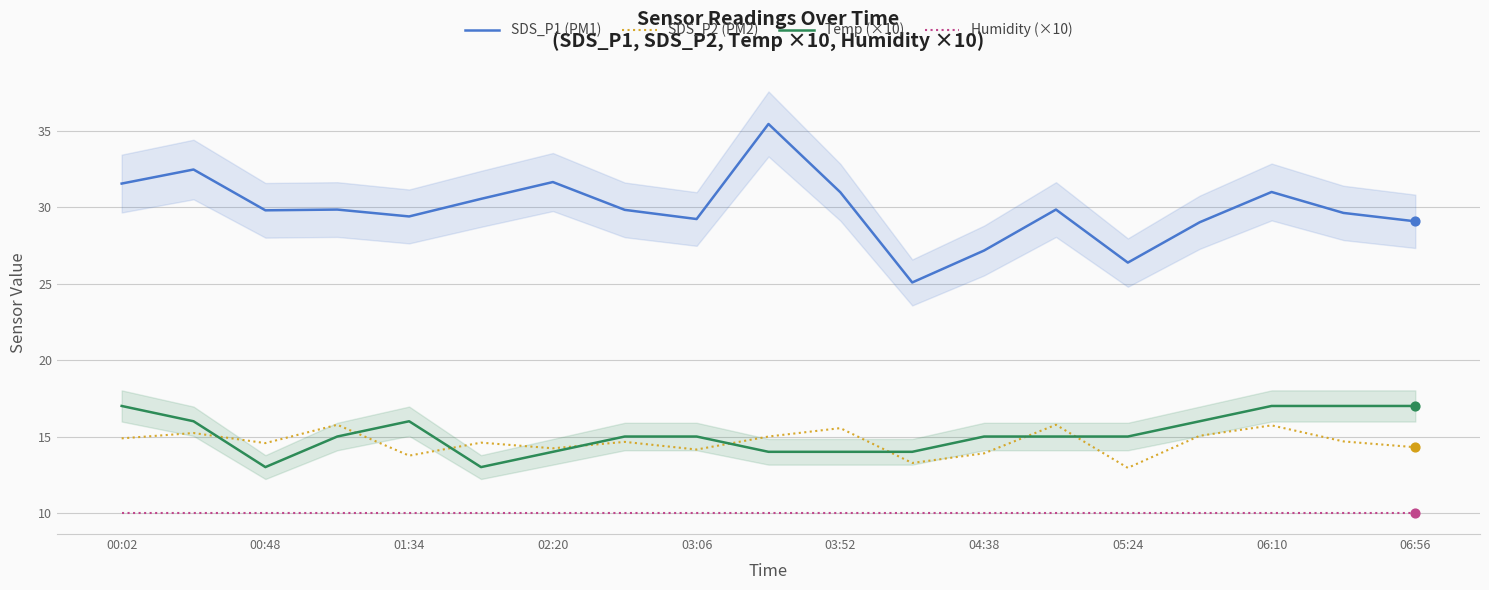

What are all the series names shown in the legend?

SDS_P1 (PM1), SDS_P2 (PM2), Temp (×10), Humidity (×10)